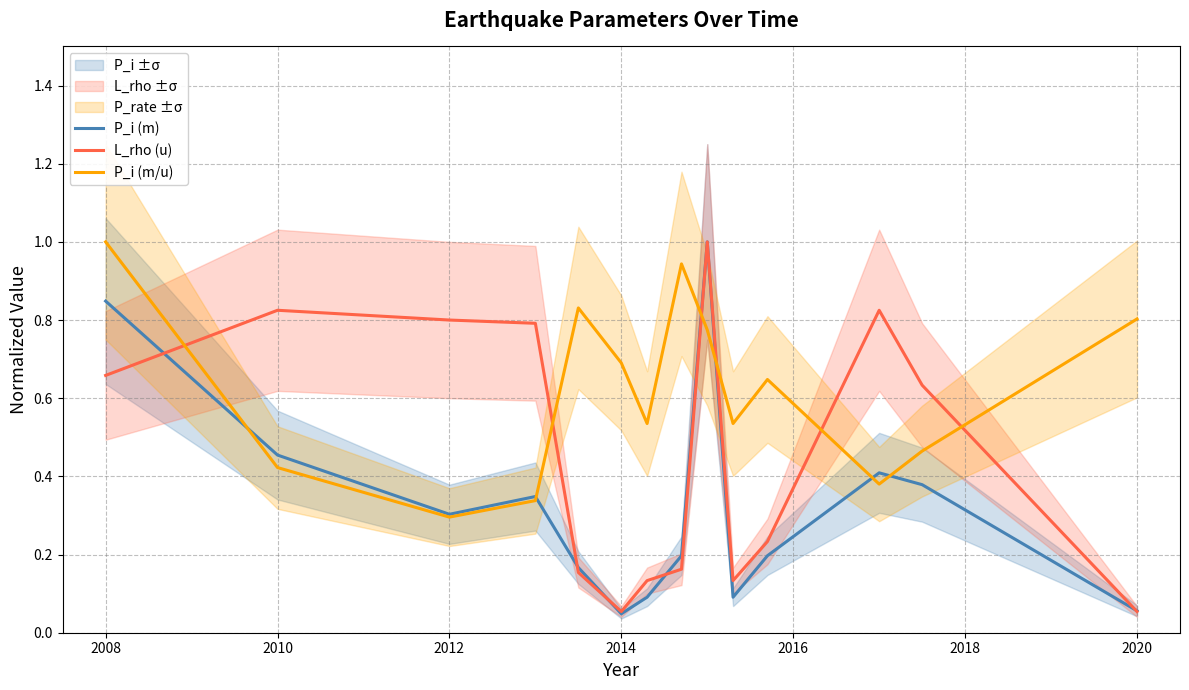

Where do P_i (m/u) and L_rho (u) first cross each other?

2008 and 2010